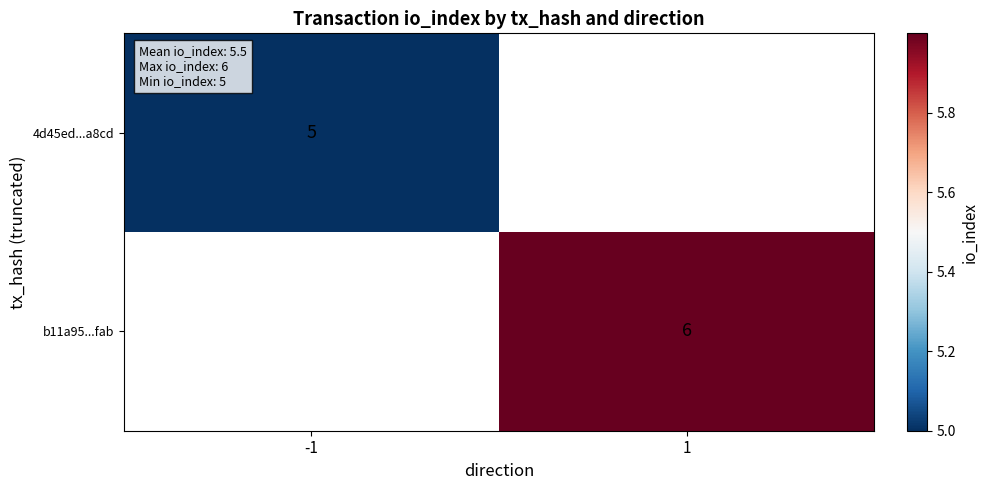

The value of 4d45ed...a8cd at -1 is 5. True or false?

True